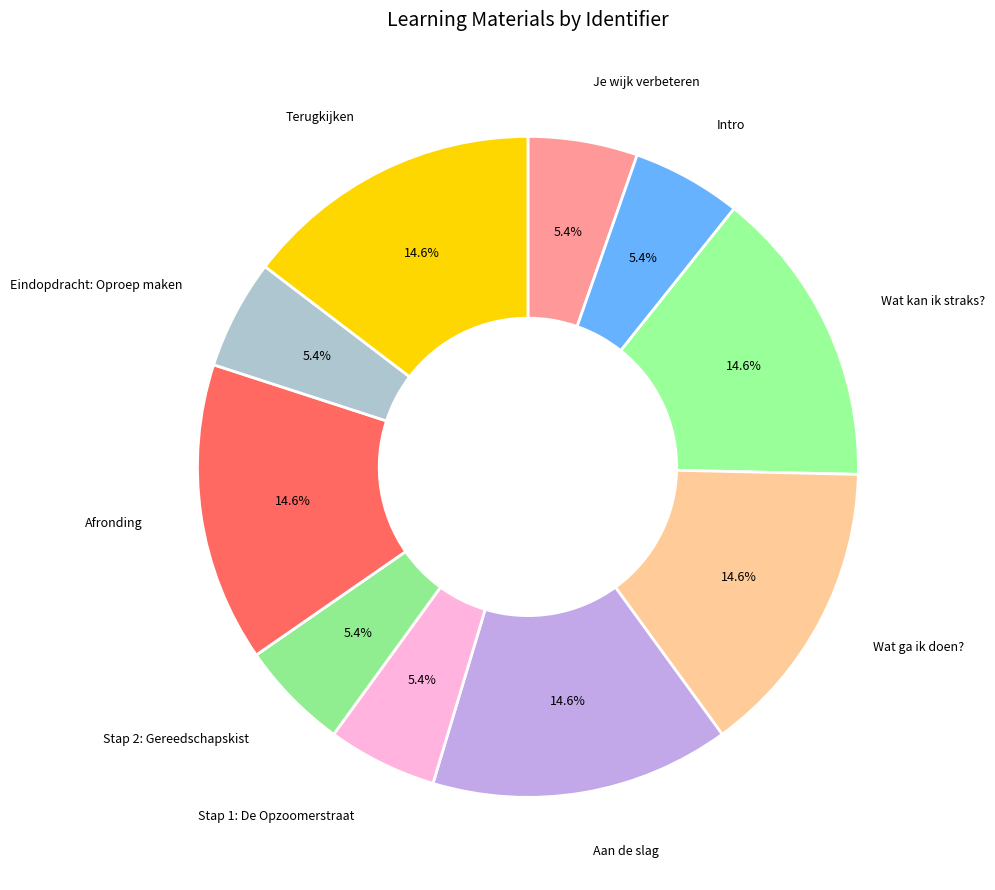

What percentage is NOT represented by Wat kan ik straks??

85.4%